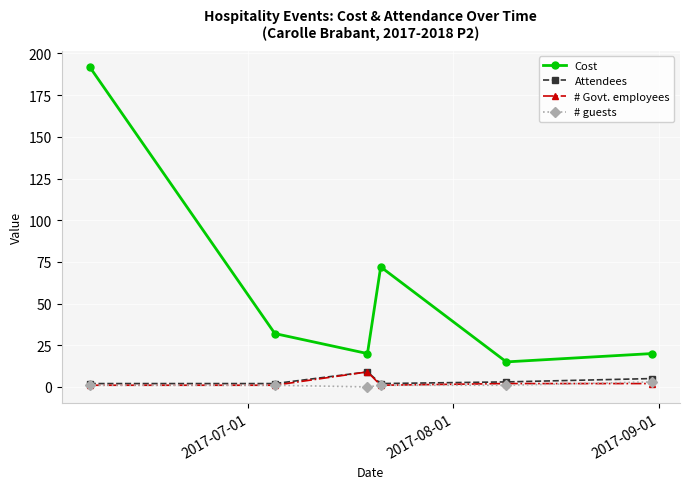

True or false: Cost and # guests intersect in this chart.

False